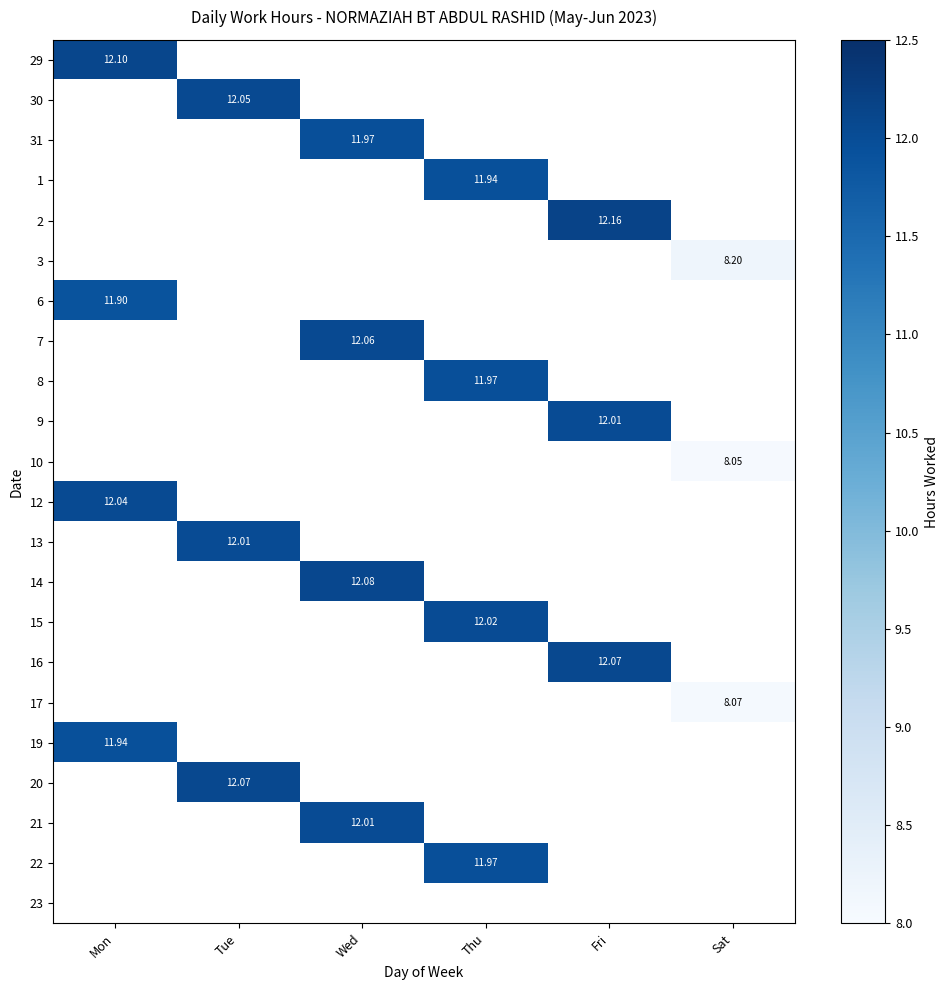

What is the minimum value shown in the chart?

8.1